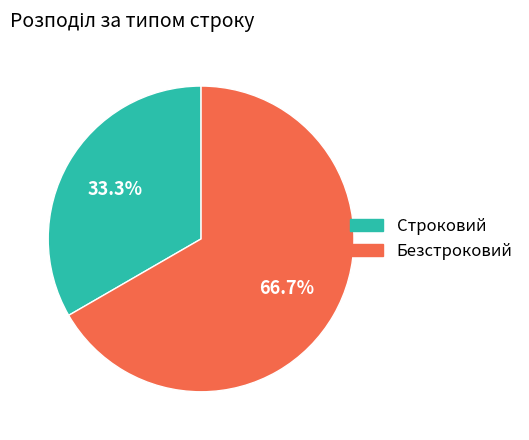

Which slice represents more than half of the pie?

Безстроковий